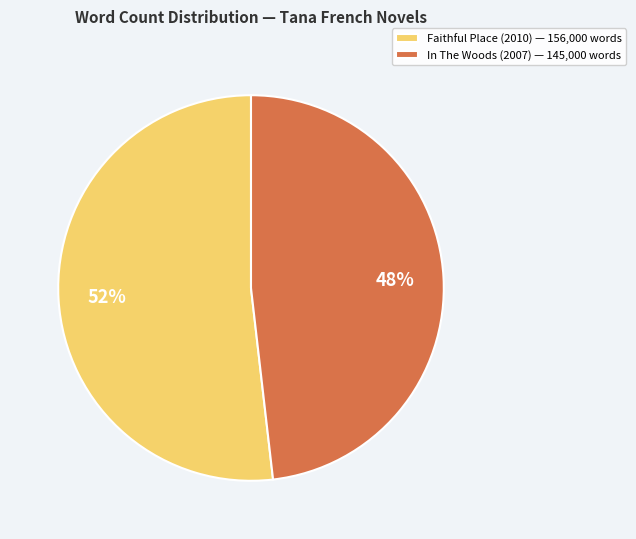

Is there a majority slice in this chart?

Yes